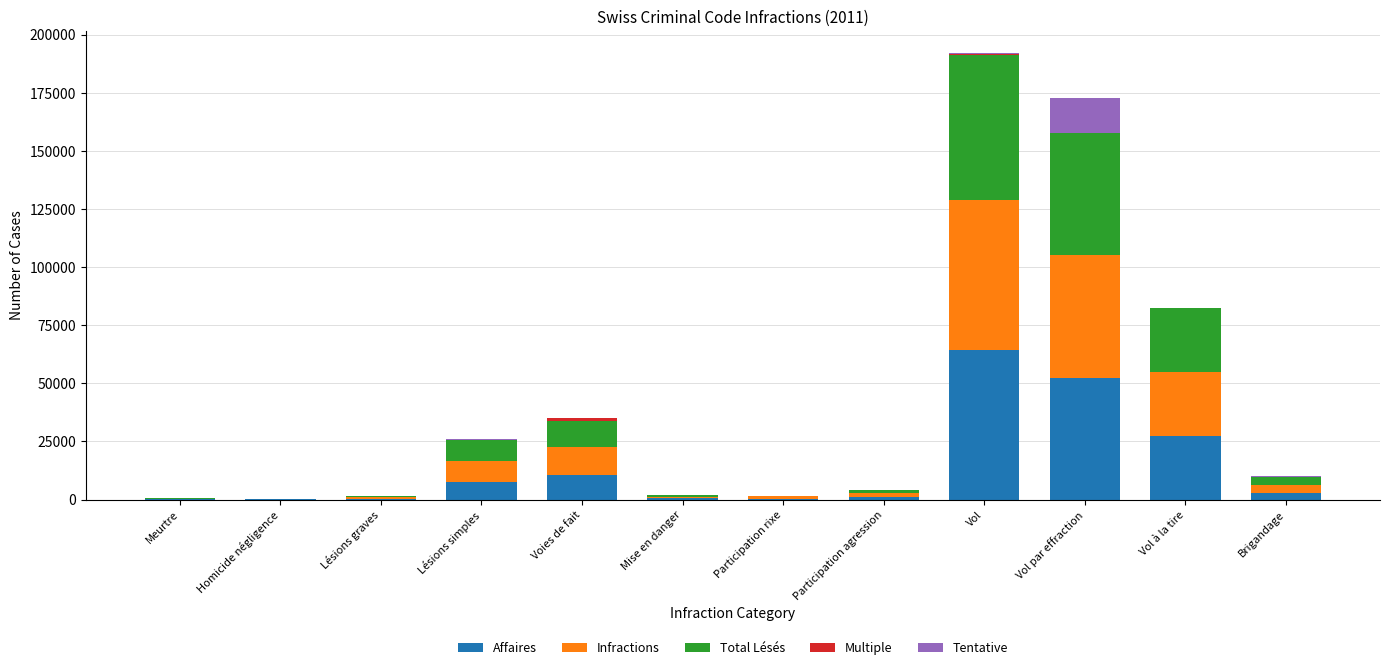

The Affaires series shows 2996 at Brigandage. True or false?

True